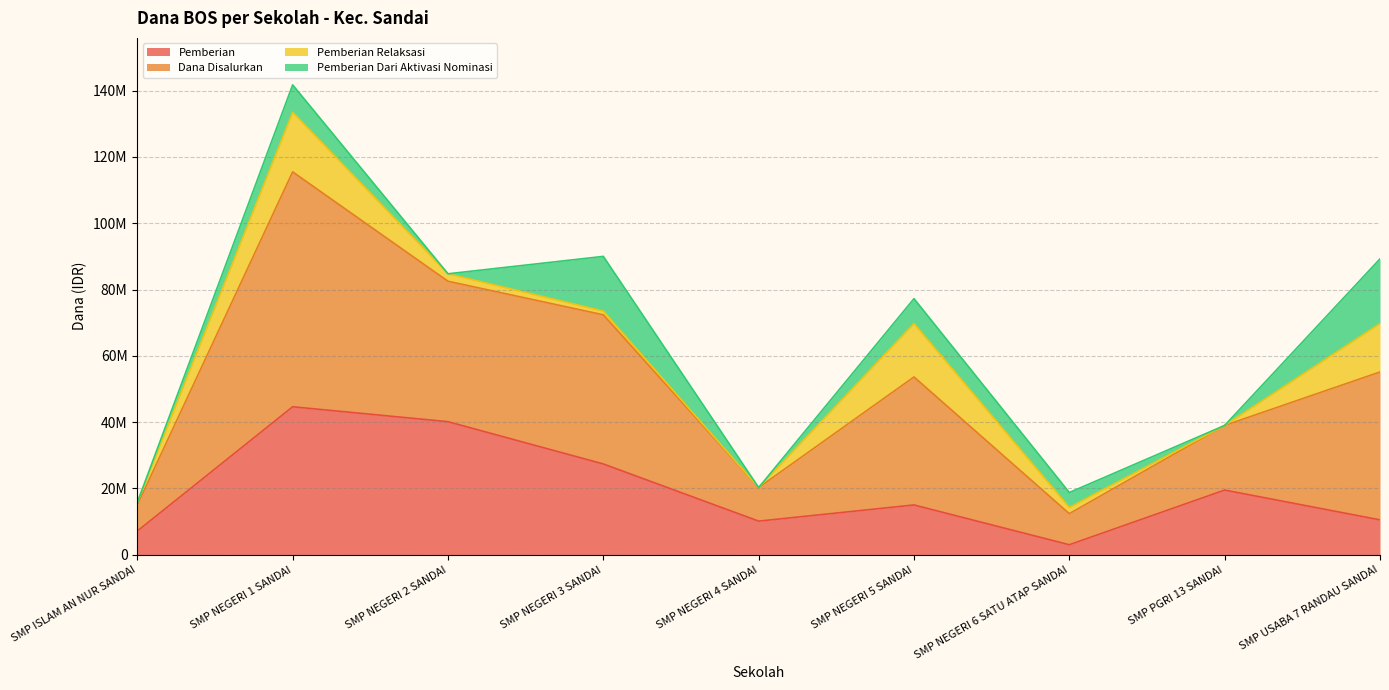

Does the chart display data point markers on the line(s)?

No